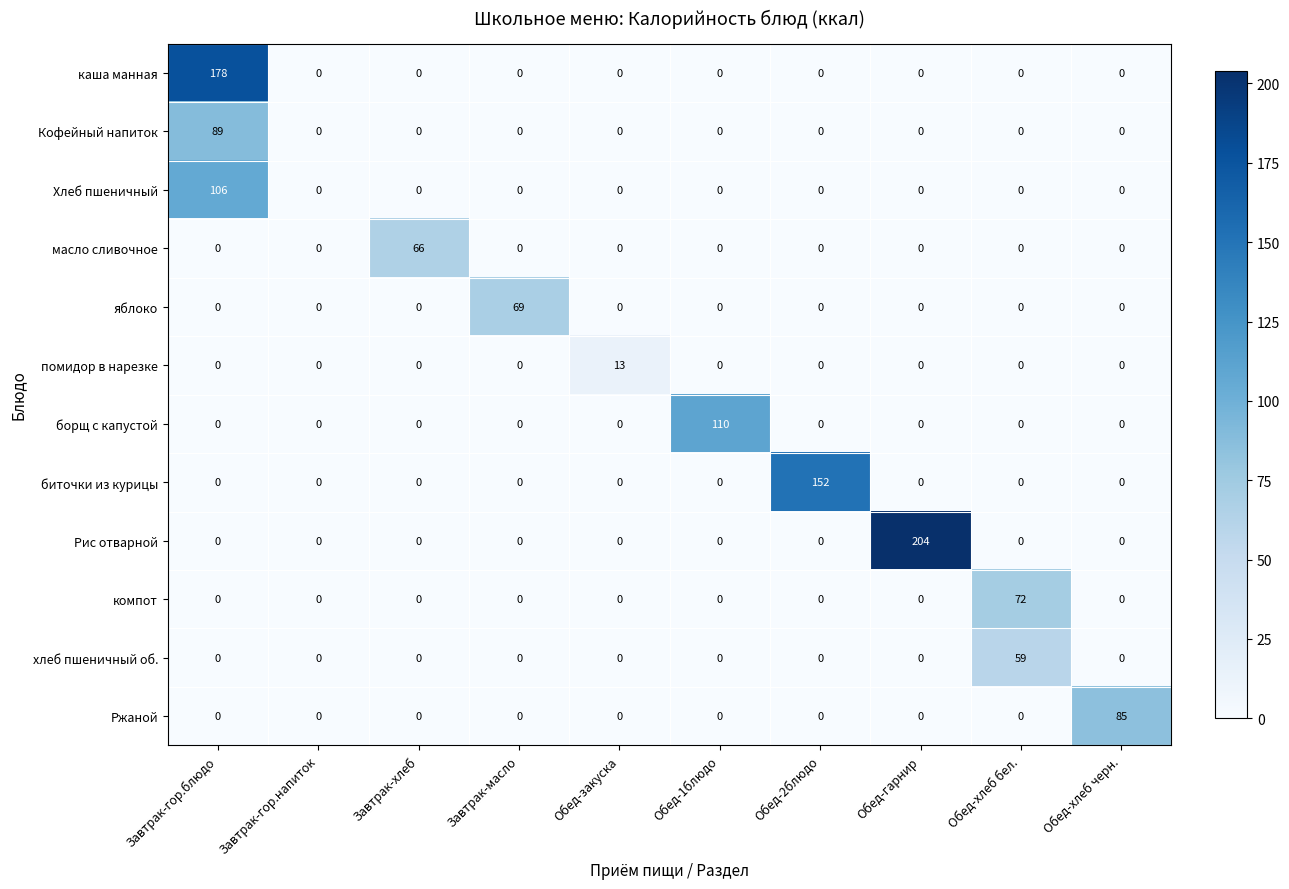

Is it true that Рис отварной equals 204 at Обед-гарнир?

True